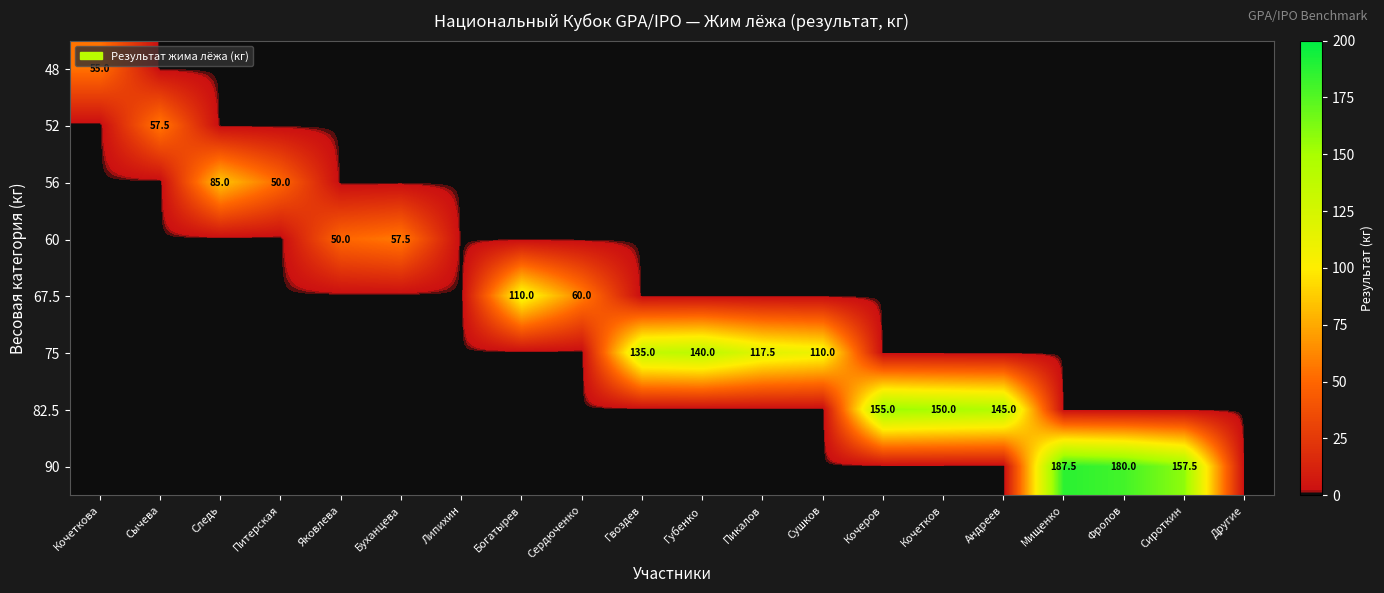

At how many categories does at least one series exceed 166?

2